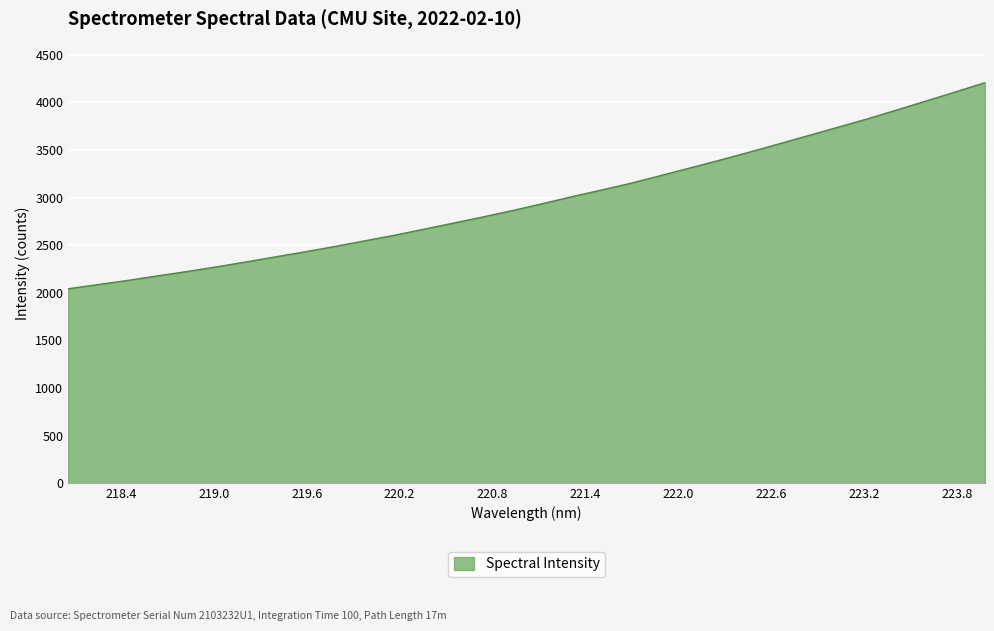

What is the greatest value displayed?

4207.8